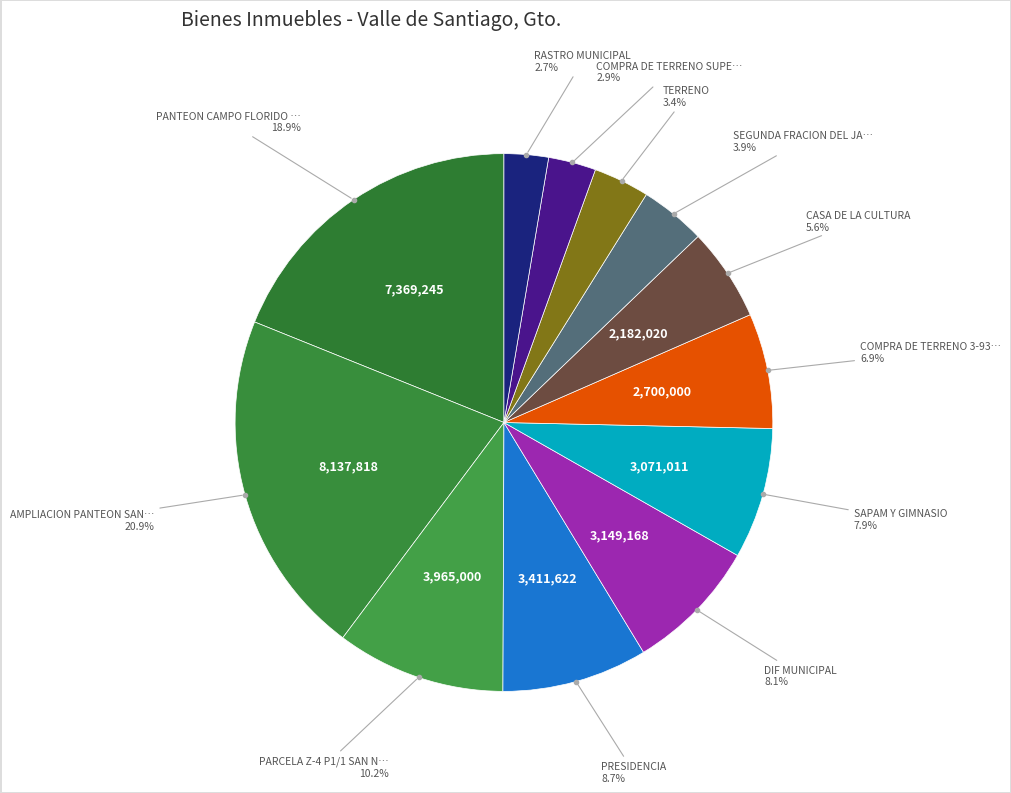

Is there any slice that represents more than half of the pie?

No